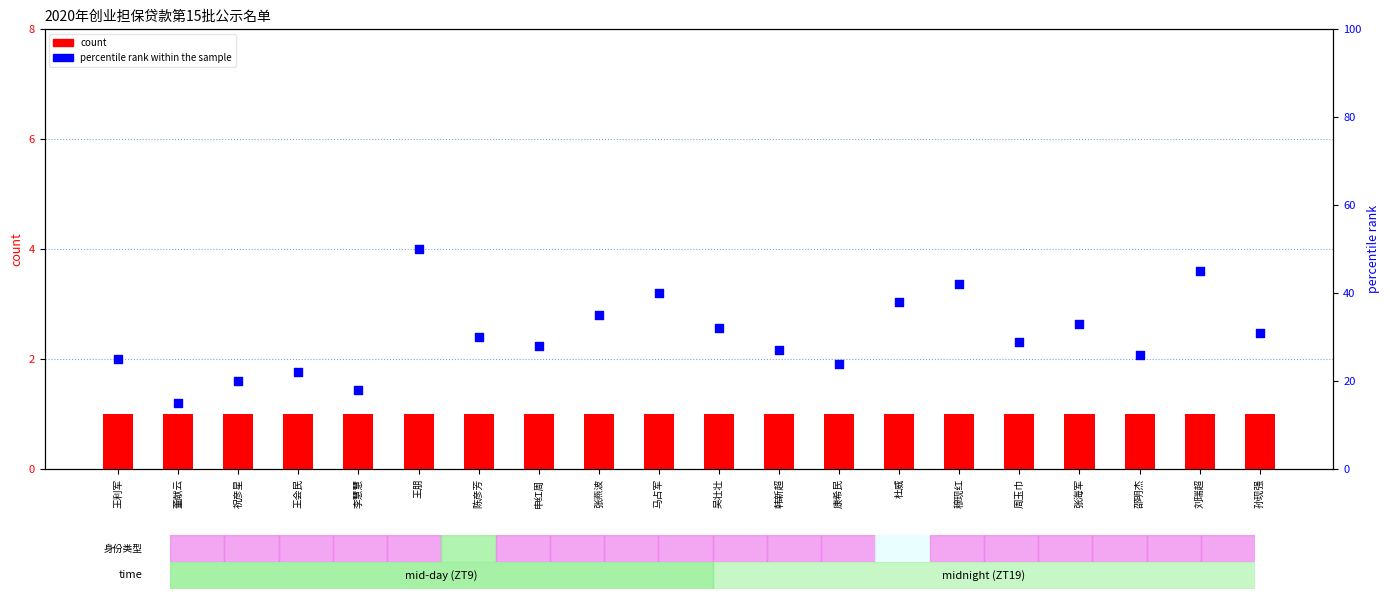

Which series contains the highest Y value?

percentile rank within the sample